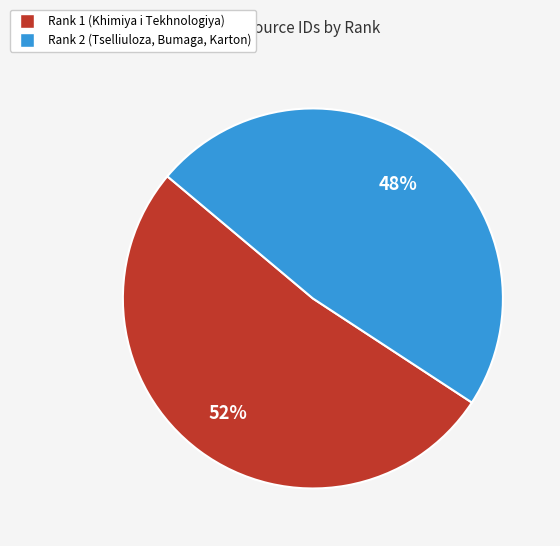

To the nearest percent, what is the average slice percentage?

50%